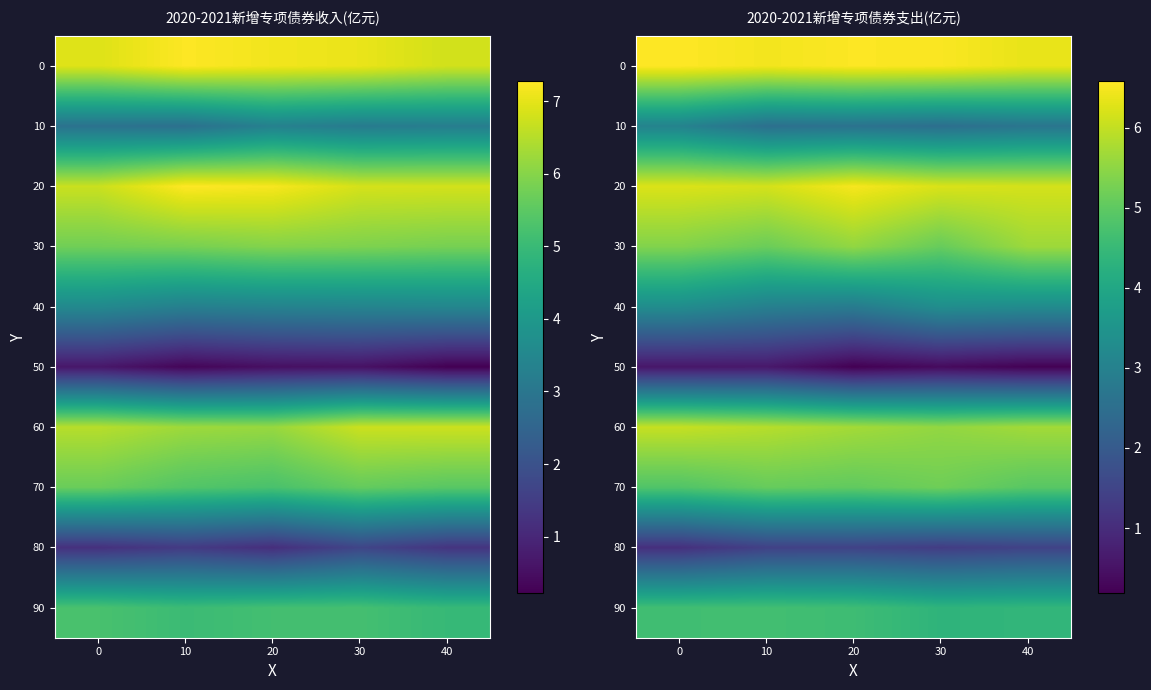

Count the 20 values in the range 6 to 7.

5